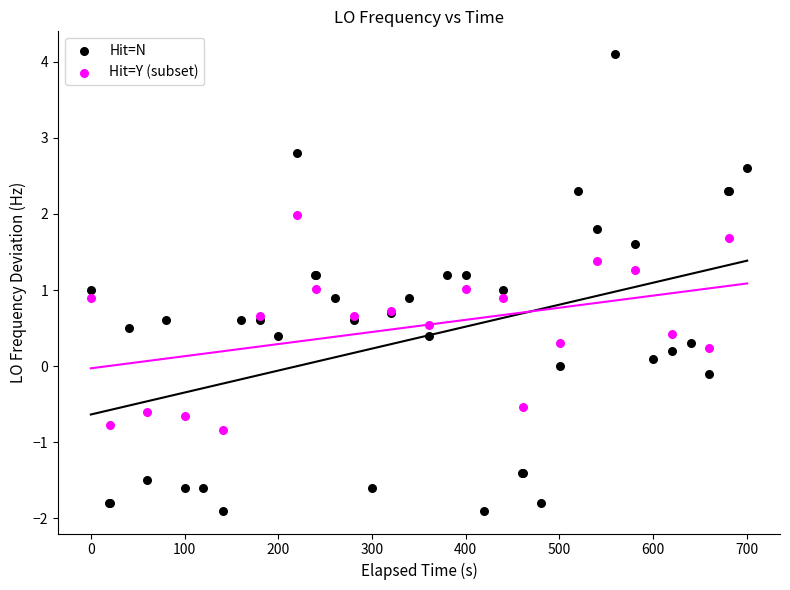

Which series has the widest spread of Y values?

Hit=N